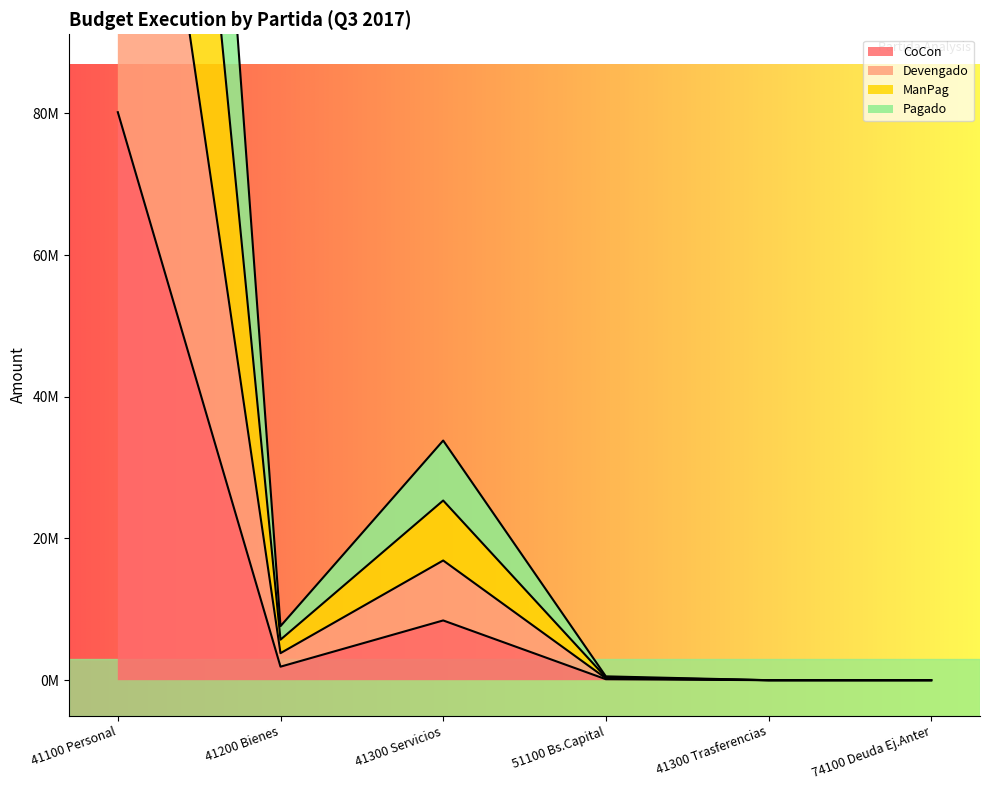

How many positive values does the Devengado series have?

4